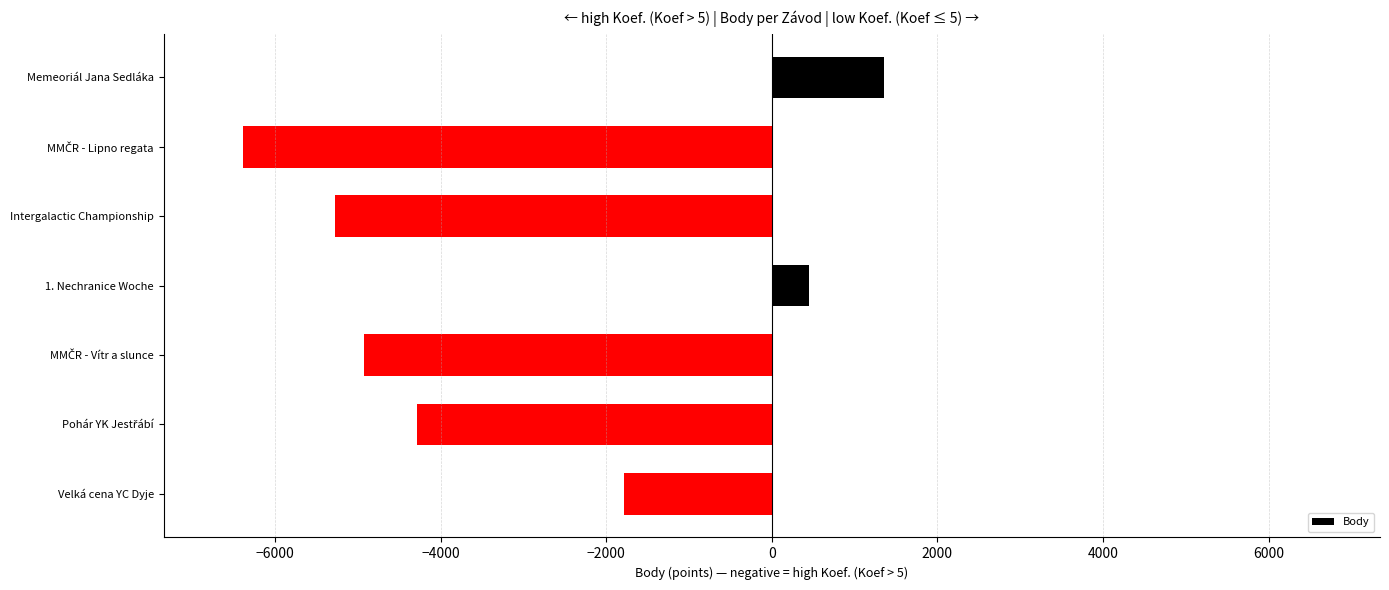

Between Velká cena YC Dyje and 1. Nechranice Woche, which is larger?

1. Nechranice Woche